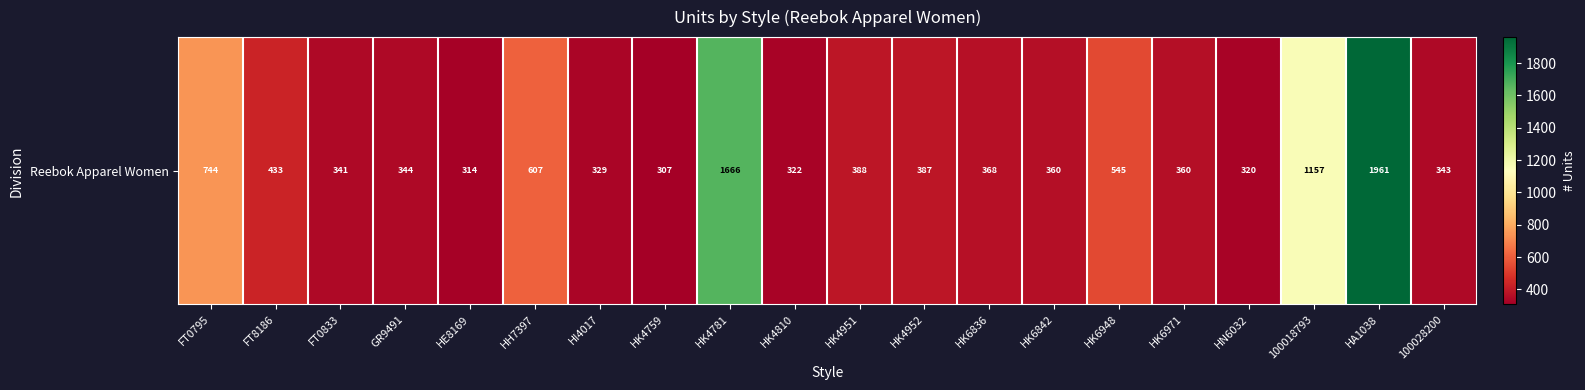

What is the sum of all values?

11596